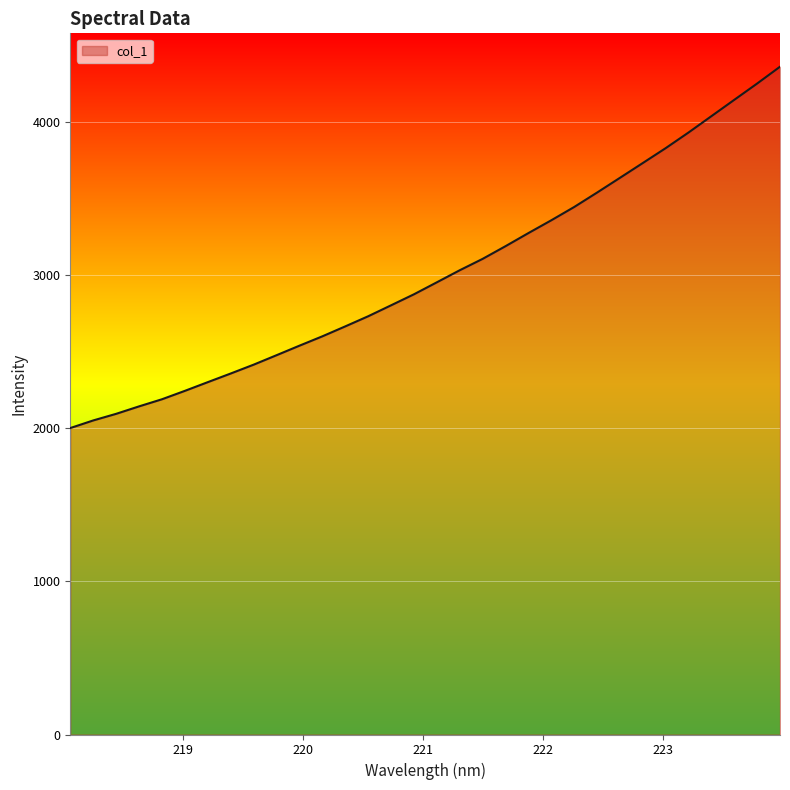

What is the difference between the maximum and minimum values?

2360.1